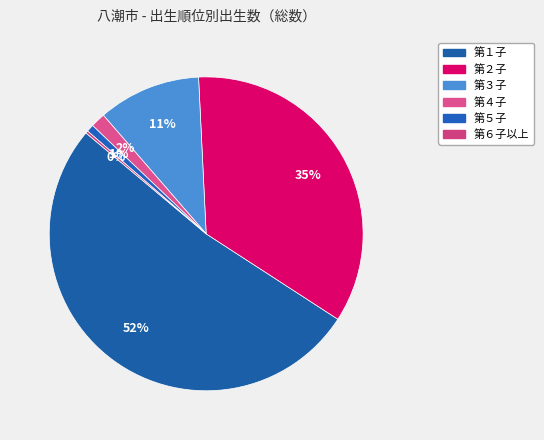

The 第２子 slice represents 49% of the pie. True or false?

False